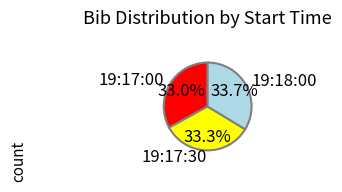

Is it true that 19:17:30 is 42% of the pie?

False